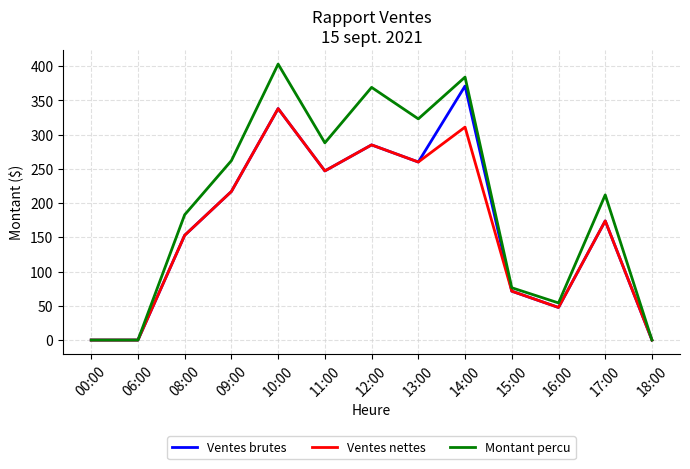

True or false: Ventes brutes has a value of 69.1 at 08:00.

False